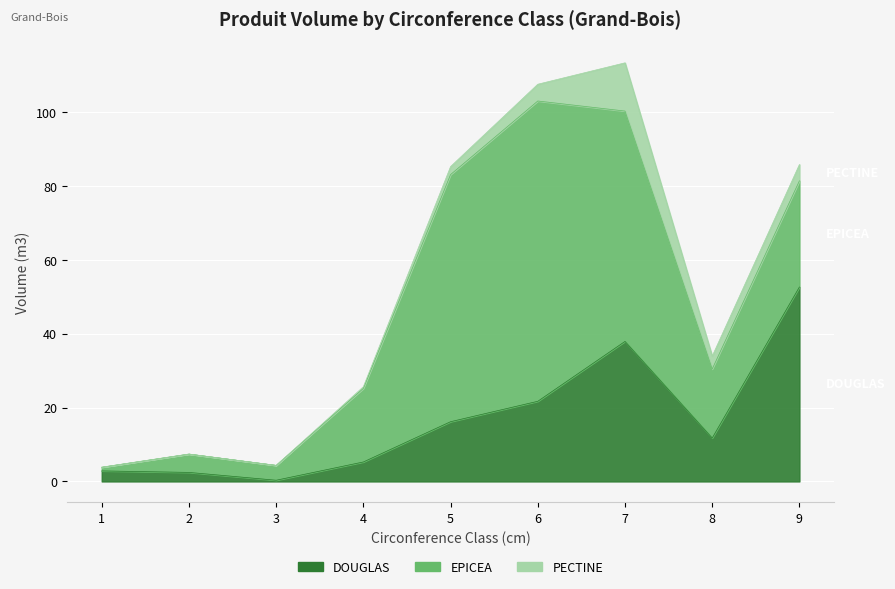

Which series has the largest range (max minus min)?

EPICEA